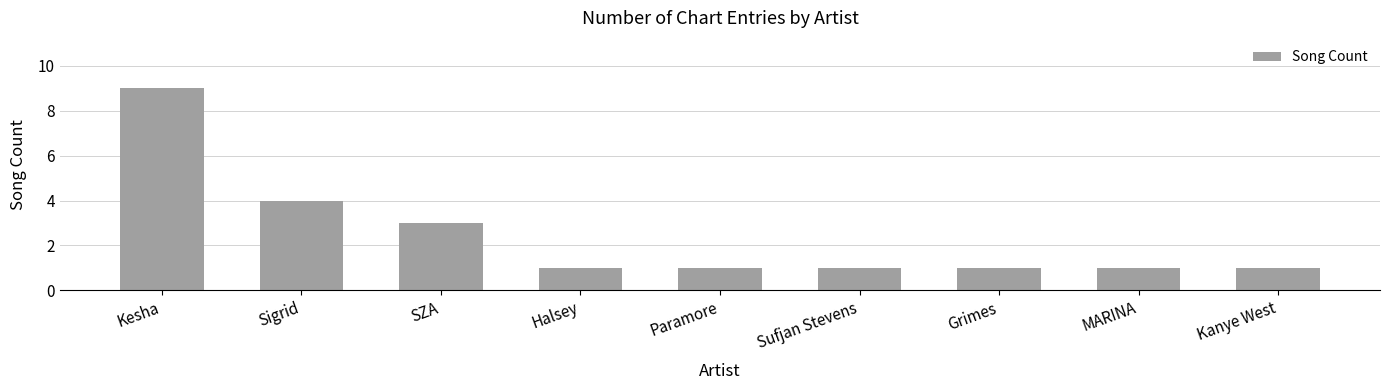

How many distinct data groups are displayed?

1